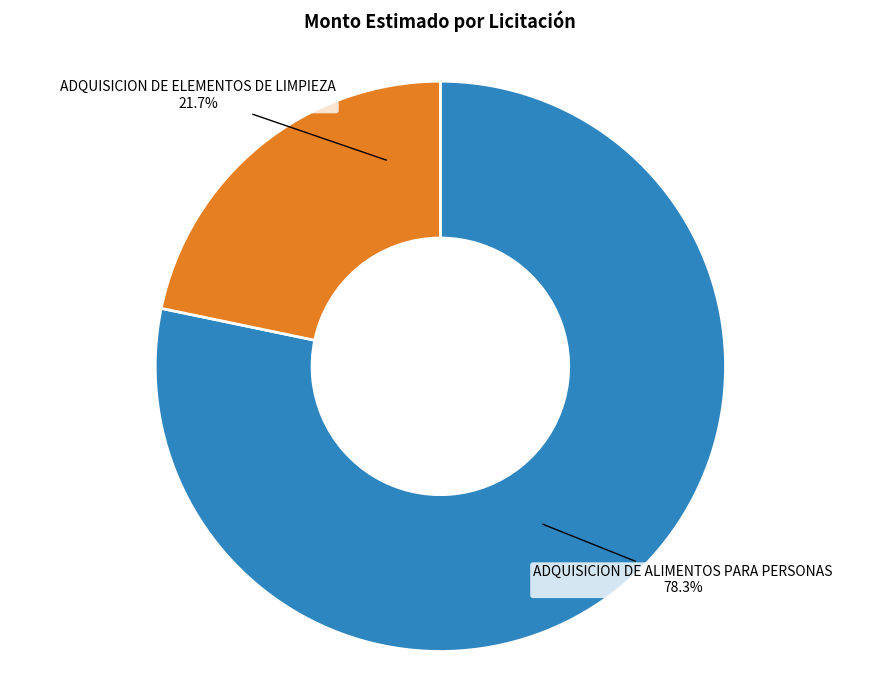

To the nearest percent, what is the average slice percentage?

50%